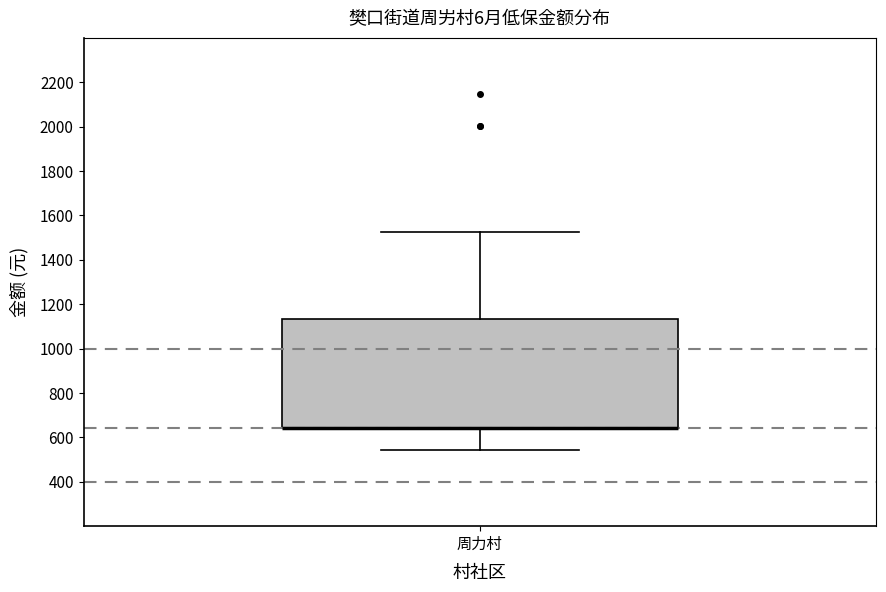

Where does the upper whisker of the box for 周力村 end on the y-axis? The values are not printed on the chart, so give them approximately, as read against the axis.

1520